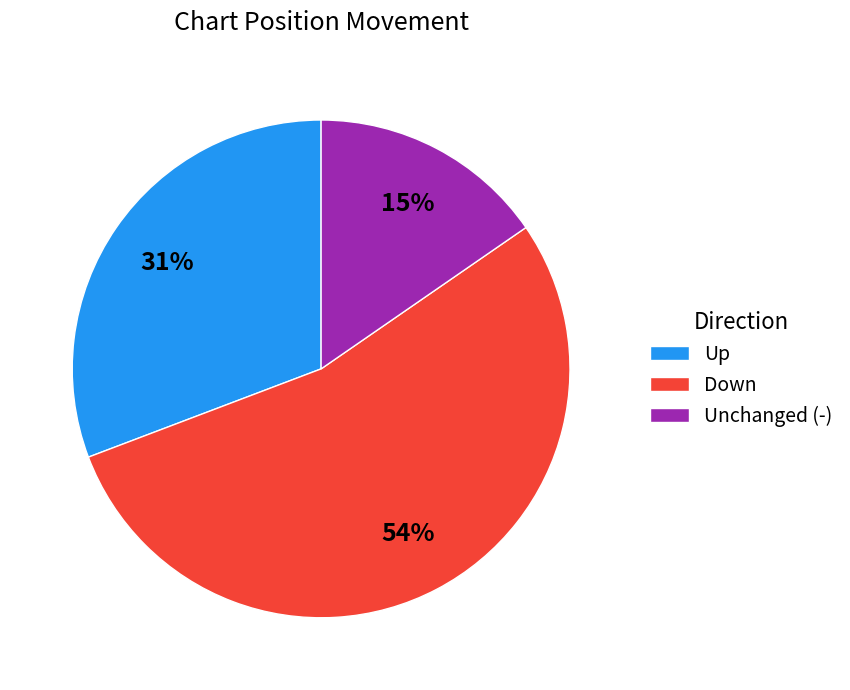

To the nearest percent, what is the average slice percentage?

33%